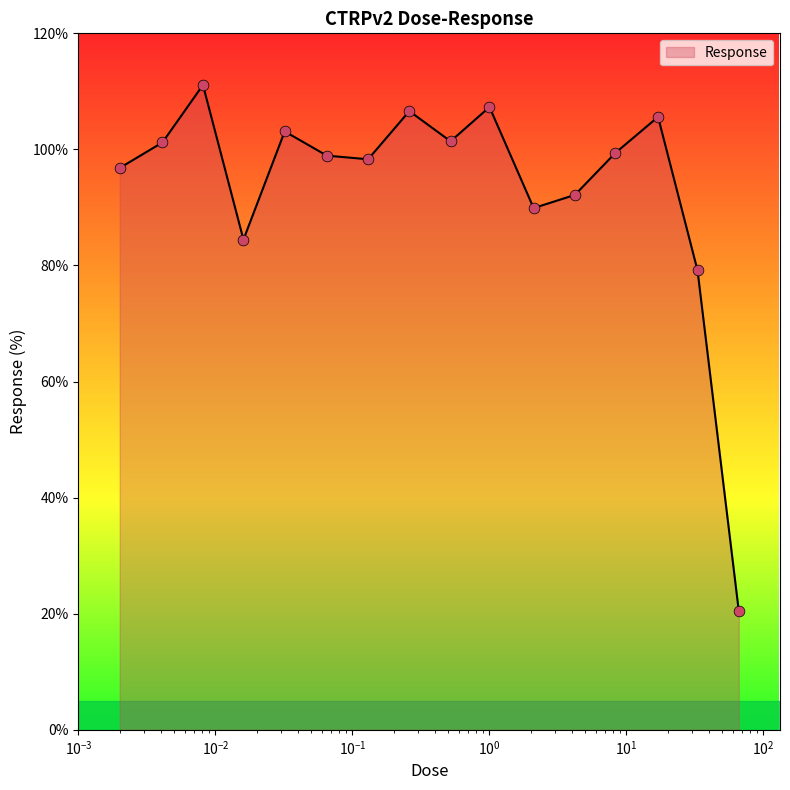

What is the maximum value shown in the chart?

111.1